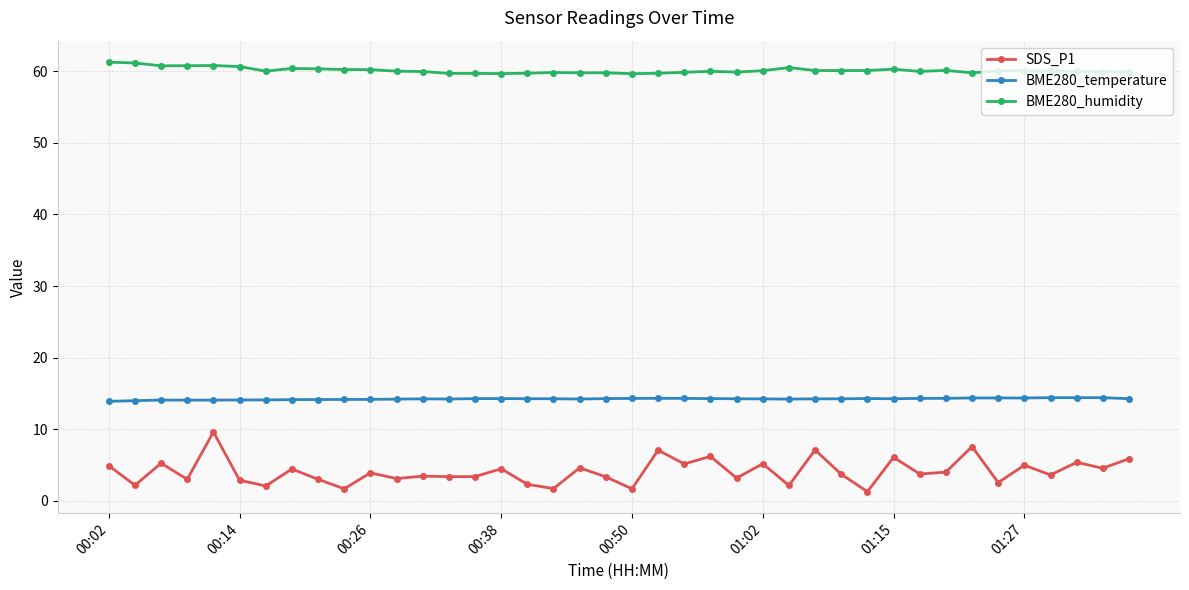

Which series has the largest total across all categories?

BME280_humidity